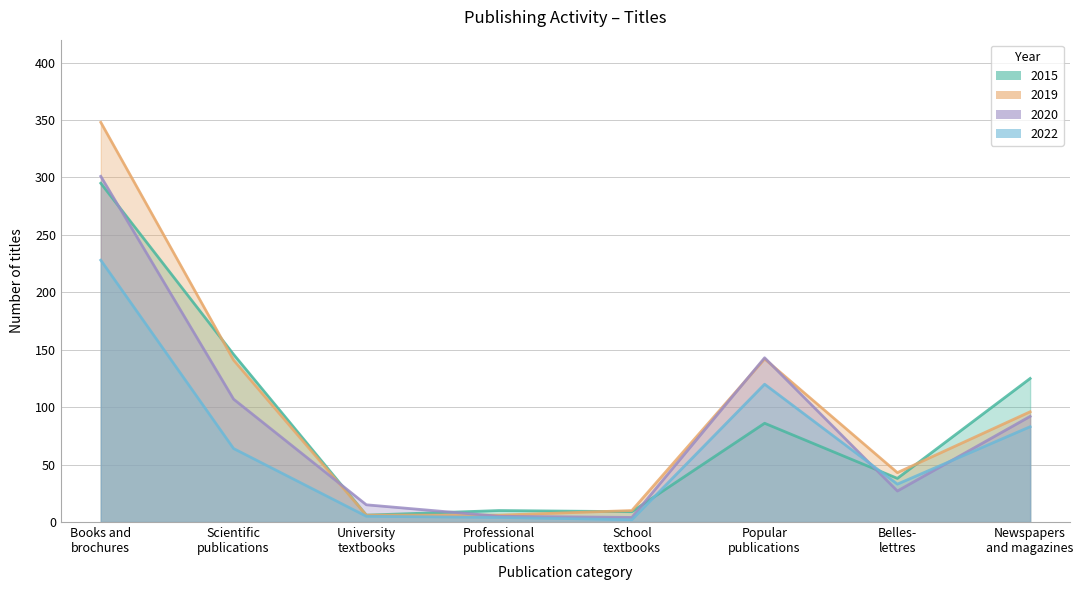

Reading right to left, extract all data points from this chart.

2015: 125	38	86	9	10	6	146	295
2019: 96	43	142	10	6	6	141	348
2020: 92	27	143	4	5	15	107	301
2022: 83	33	120	2	4	5	64	228